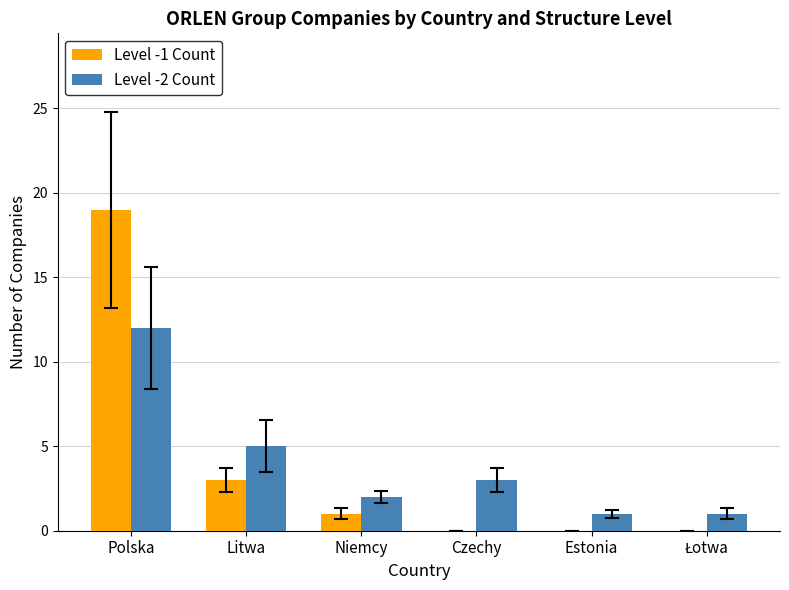

What are all the series names shown in the legend?

Level -1 Count, Level -2 Count